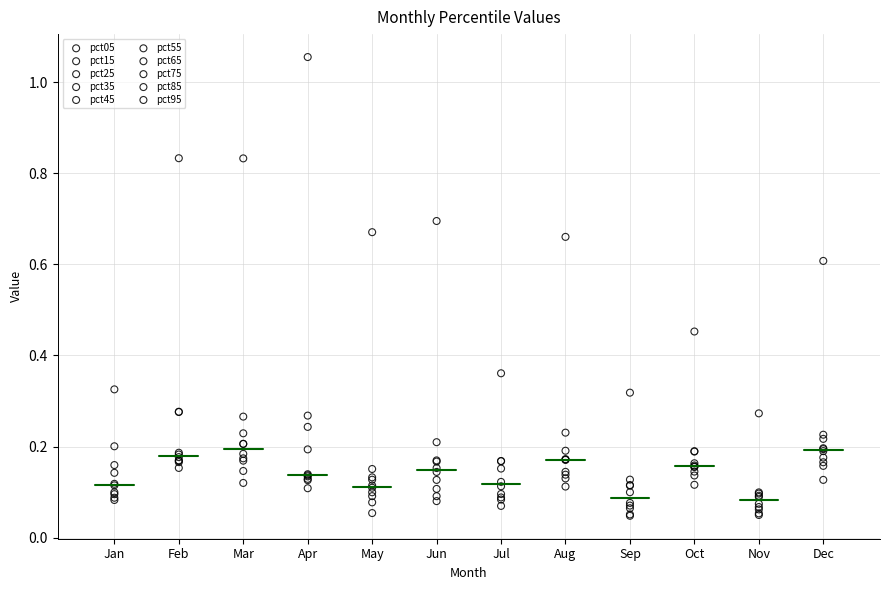

What are all the series names shown in the legend?

pct05, pct15, pct25, pct35, pct45, pct55, pct65, pct75, pct85, pct95